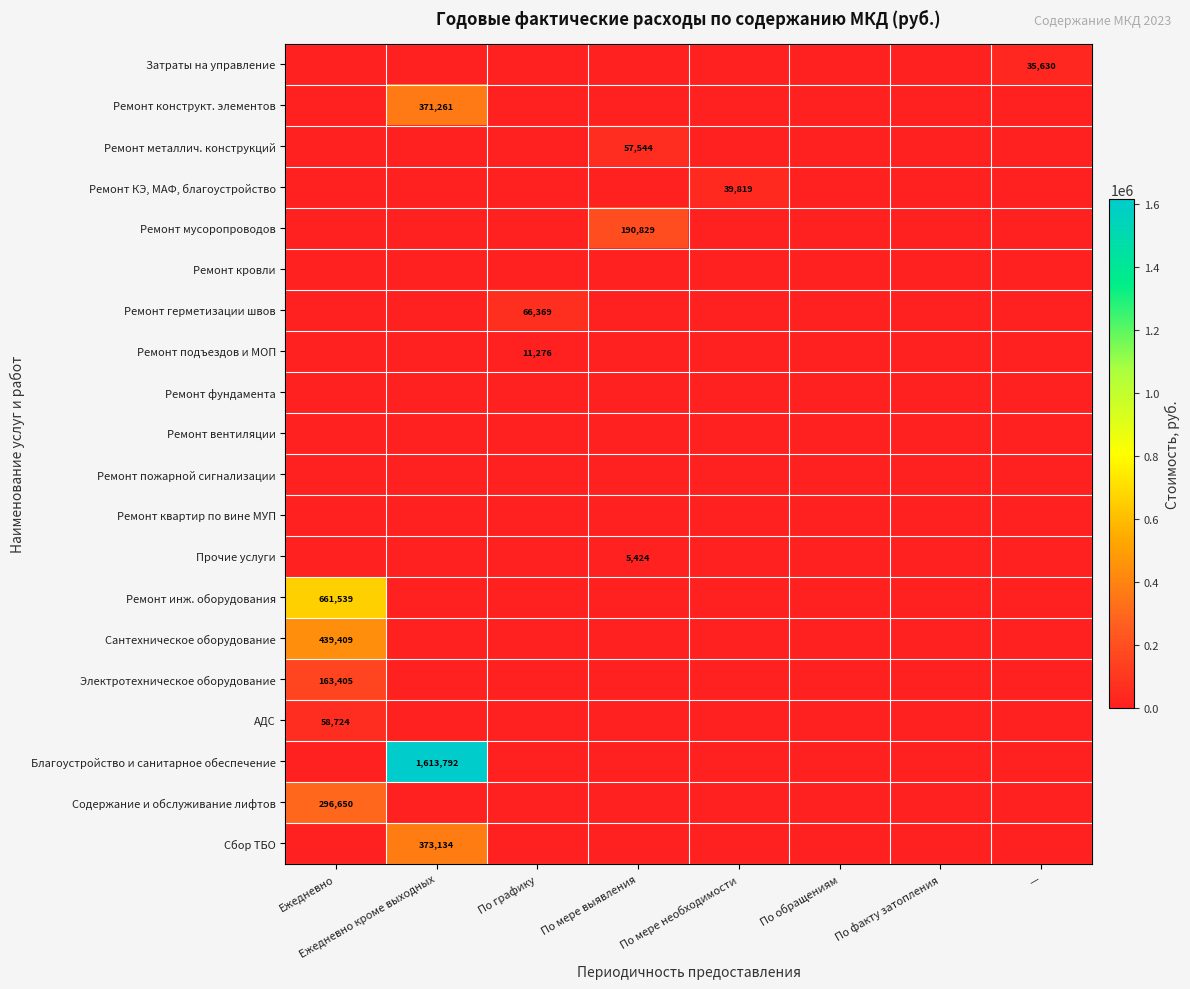

Is it true that Электротехническое оборудование equals 163405 at Ежедневно?

True